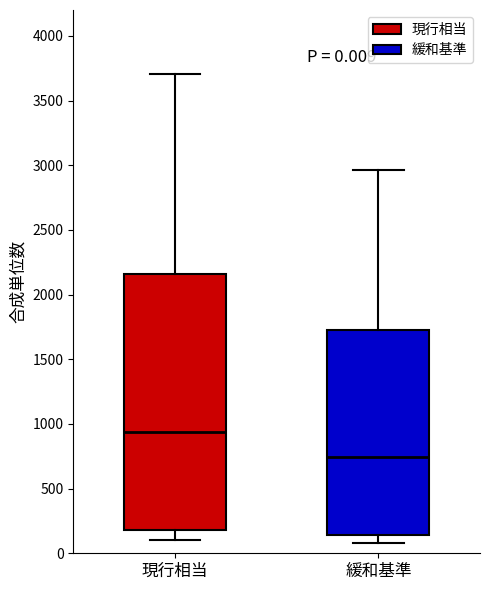

Comparing the boxes themselves (not the whiskers), which one is the tallest?

現行相当